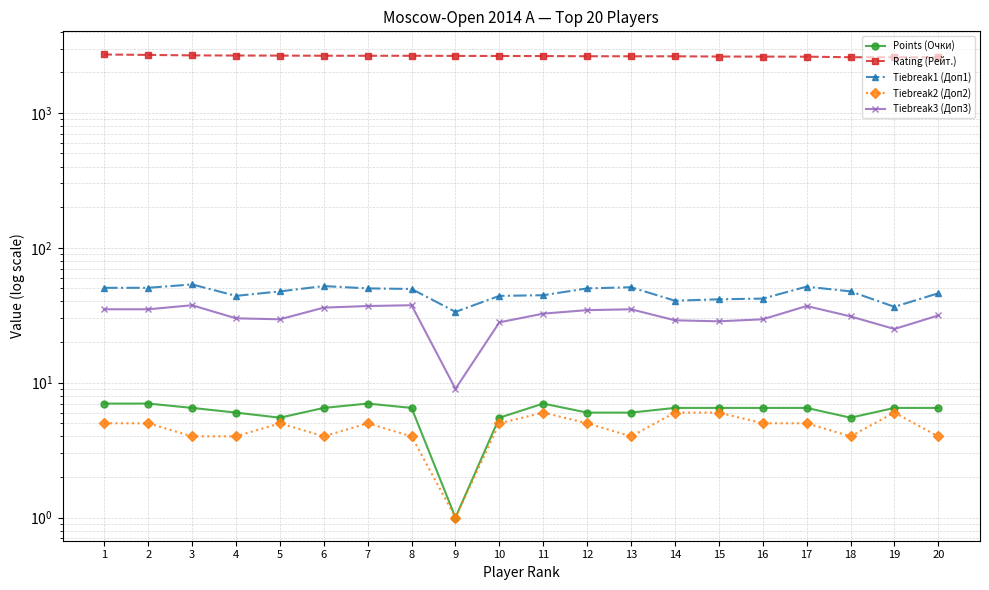

The Tiebreak1 (Доп1) series shows 41.5 at 15. True or false?

True